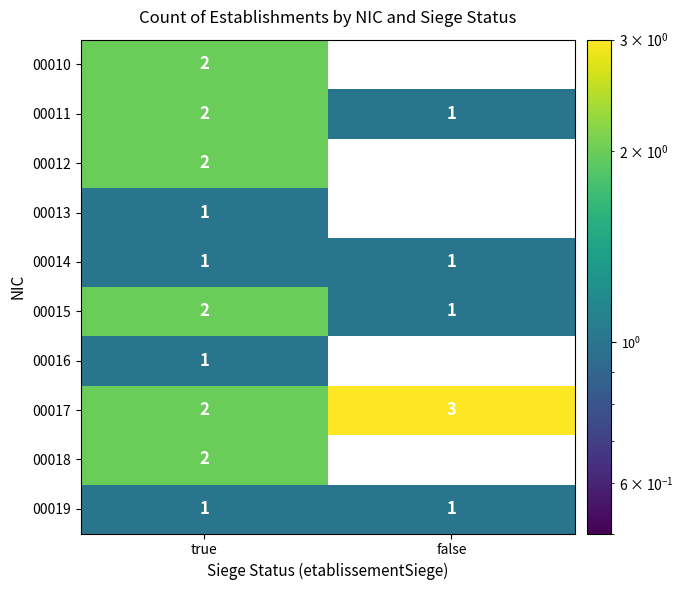

At which label is 00016 closest to 0?

false